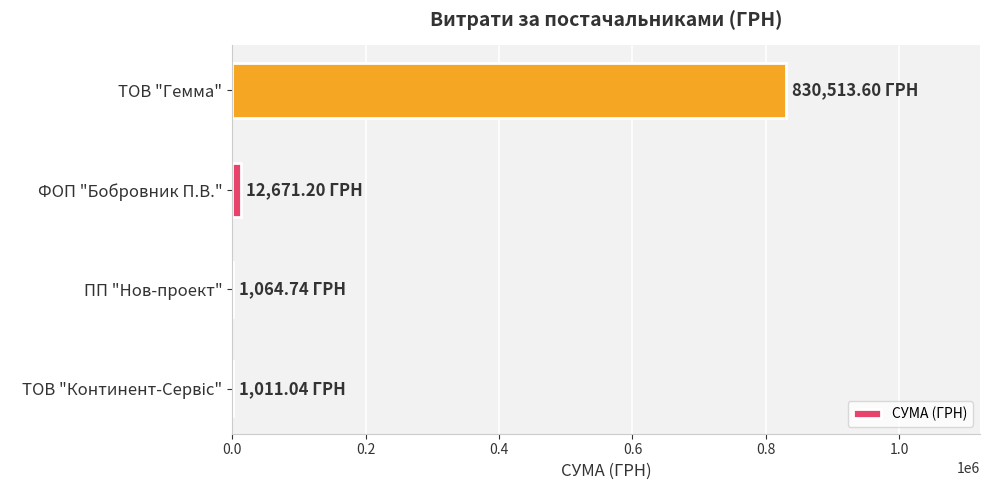

What is the sum of all values?

845260.6